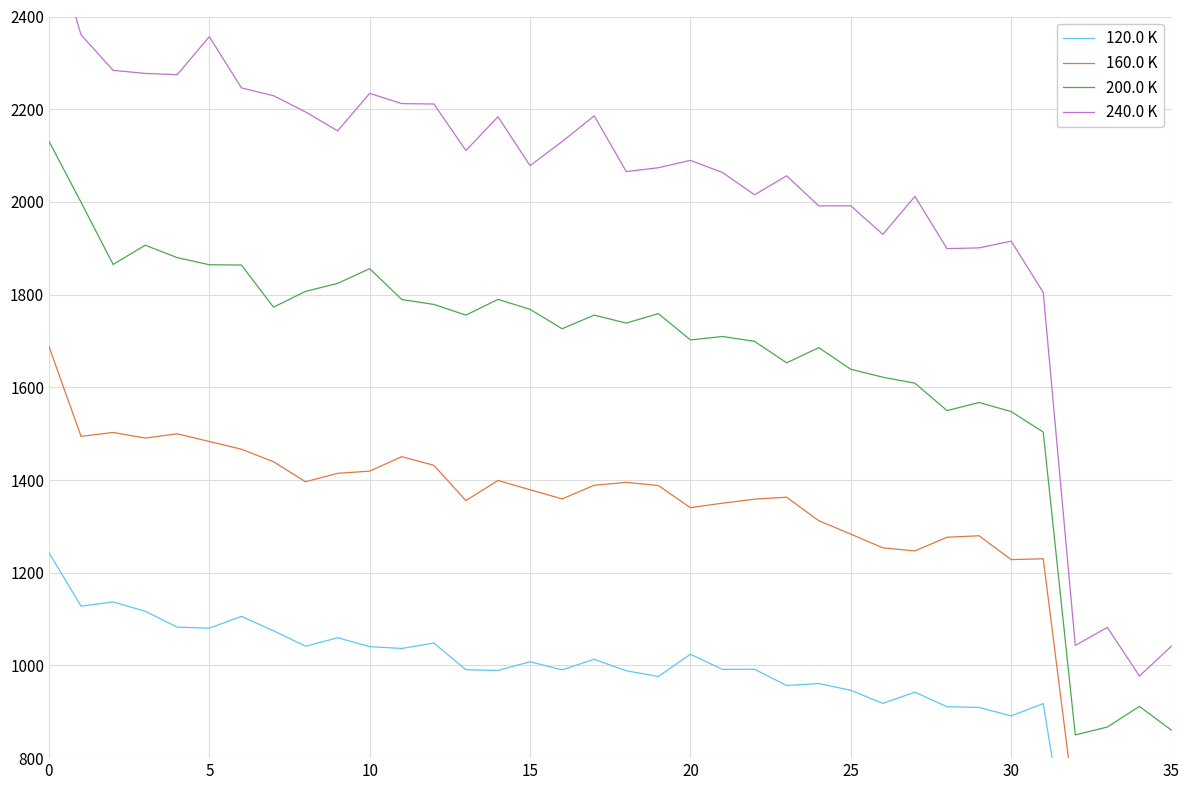

How many values in the 160.0 K series are below 1379?

18